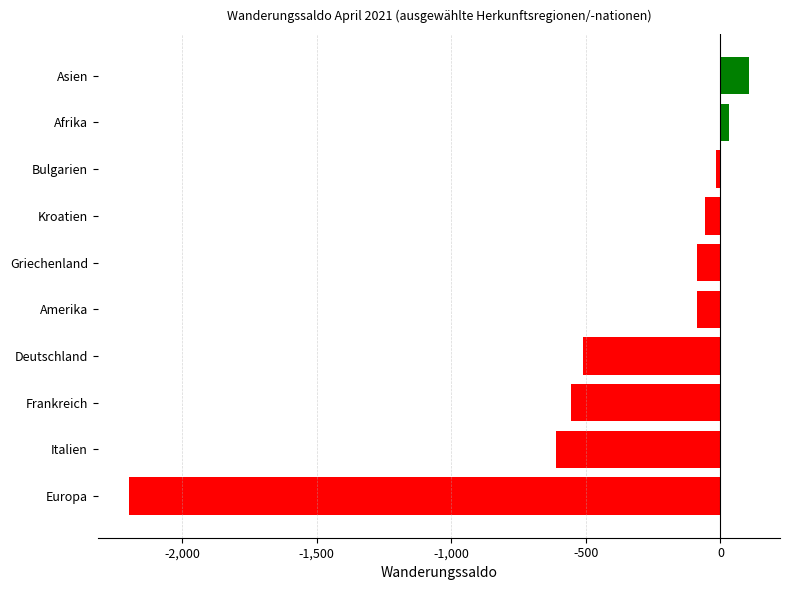

The value at Kroatien is -57. True or false?

True